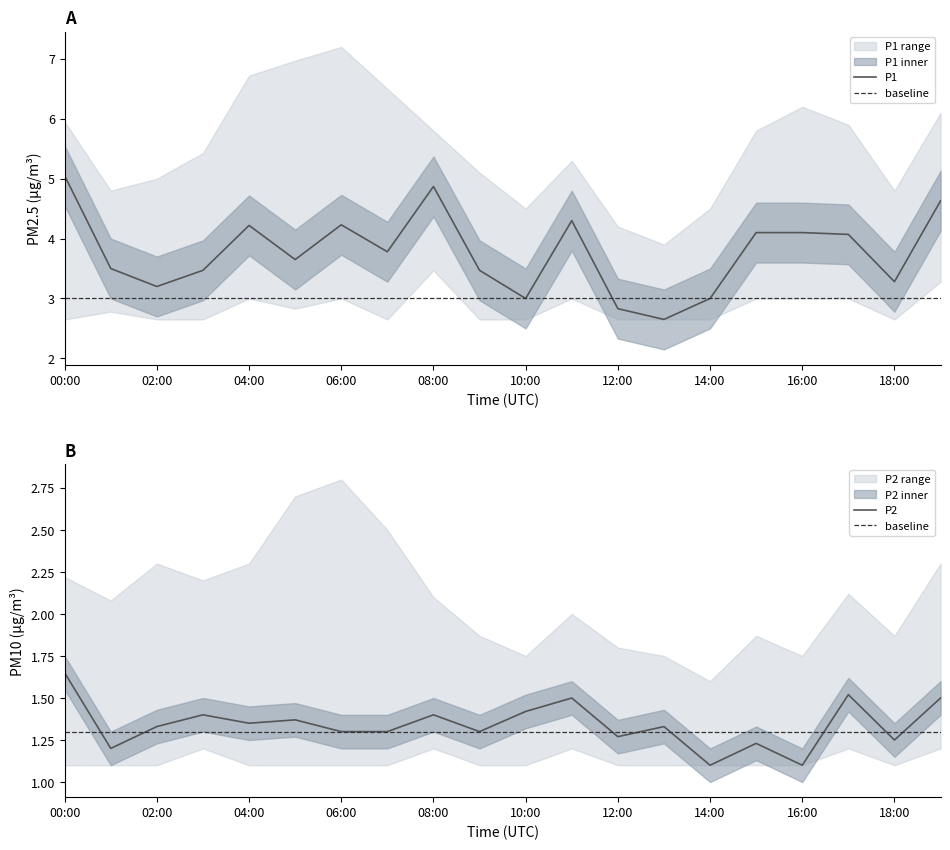

List the labels in order of P2 value, largest first.

00:00, 17:00, 11:00, 19:00, 10:00, 03:00, 08:00, 05:00, 04:00, 02:00, 13:00, 06:00, 07:00, 09:00, 12:00, 18:00, 15:00, 01:00, 14:00, 16:00